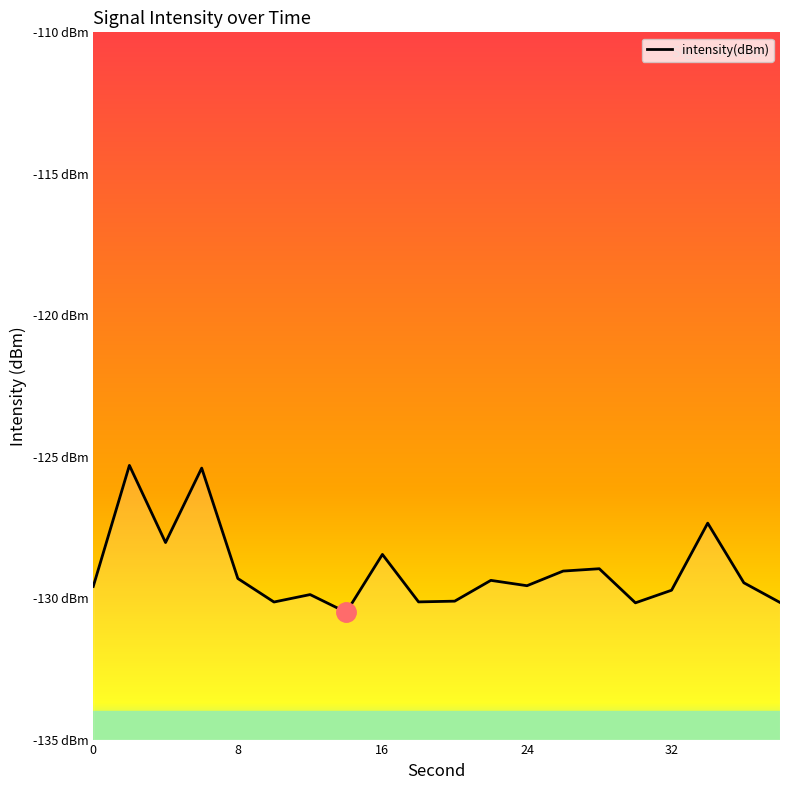

Which has a higher value, 0 or 28?

28